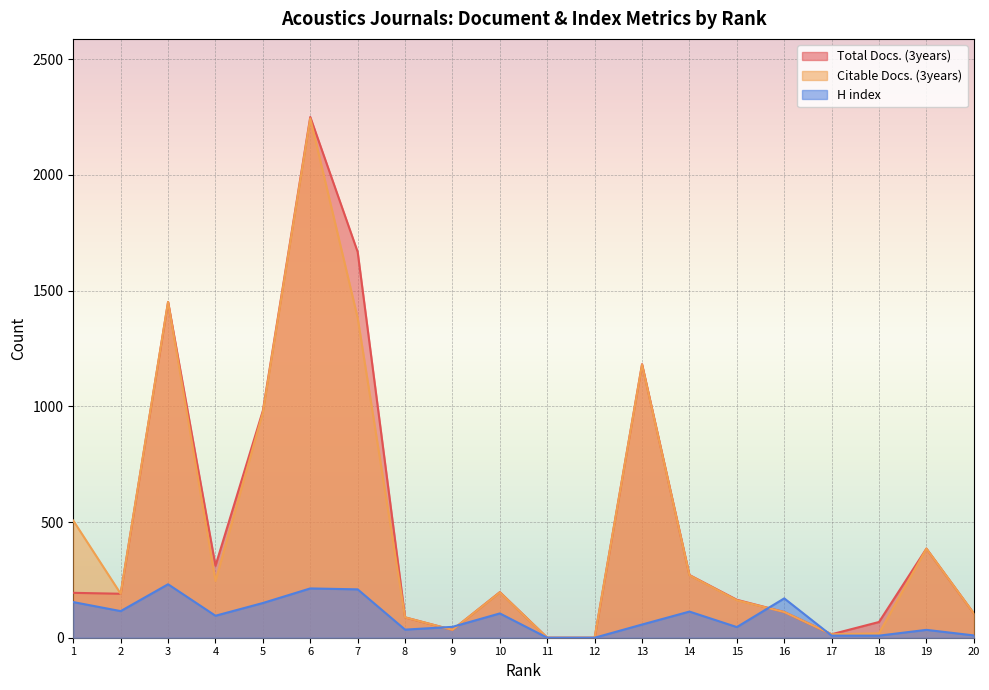

How many lines are shown in the chart?

3